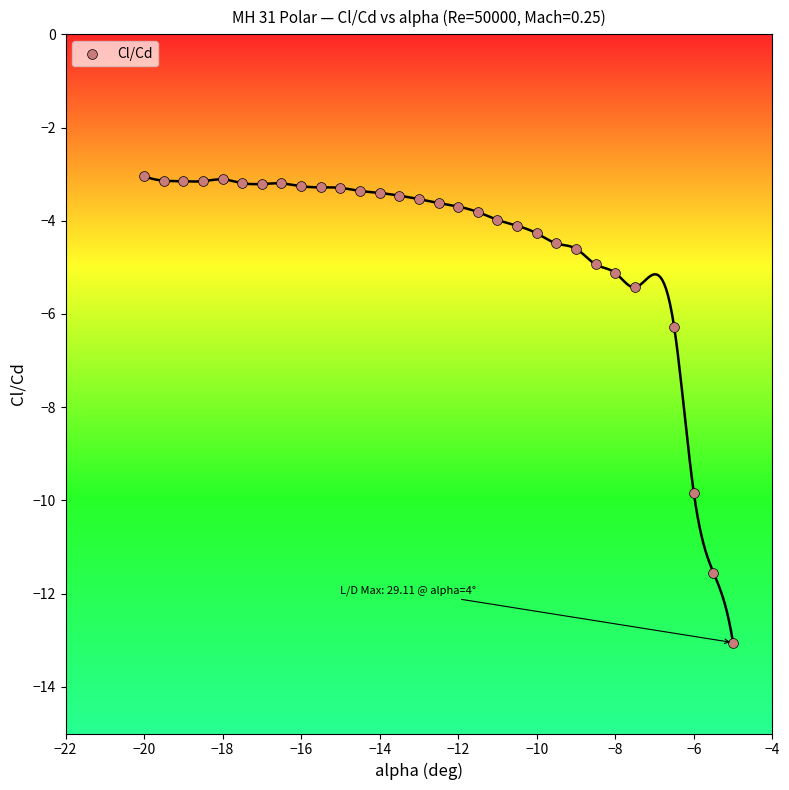

What is the range of X values (max minus min)?

15.0